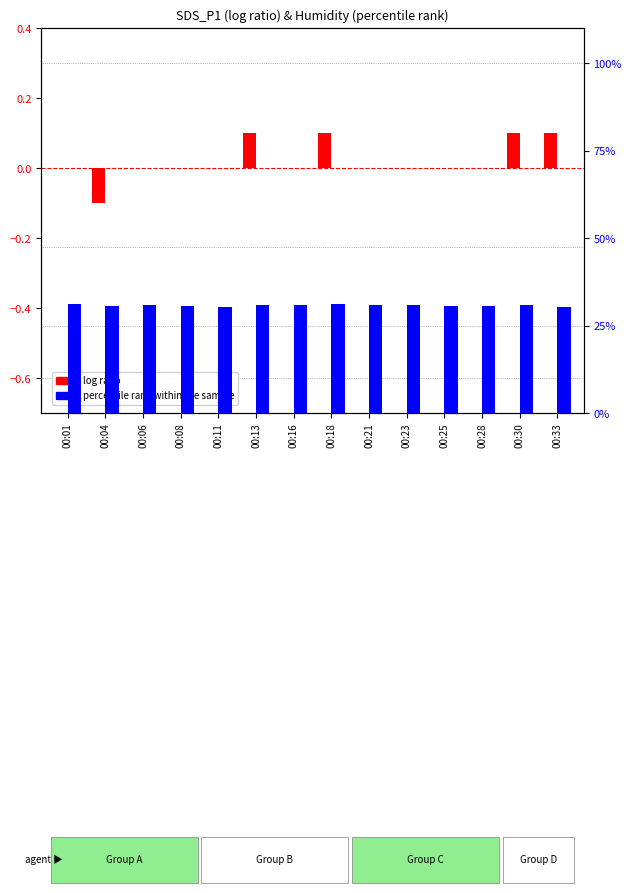

Is the value of percentile rank within the sample at 00:30 greater than the value of log ratio at 00:30?

Yes